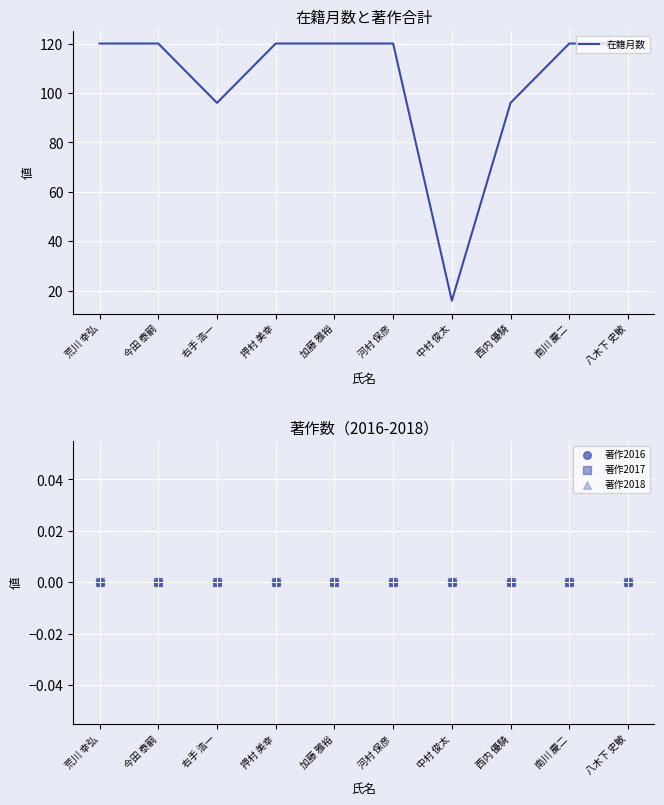

At which category is the sum across all series the highest?

荒川 幸弘